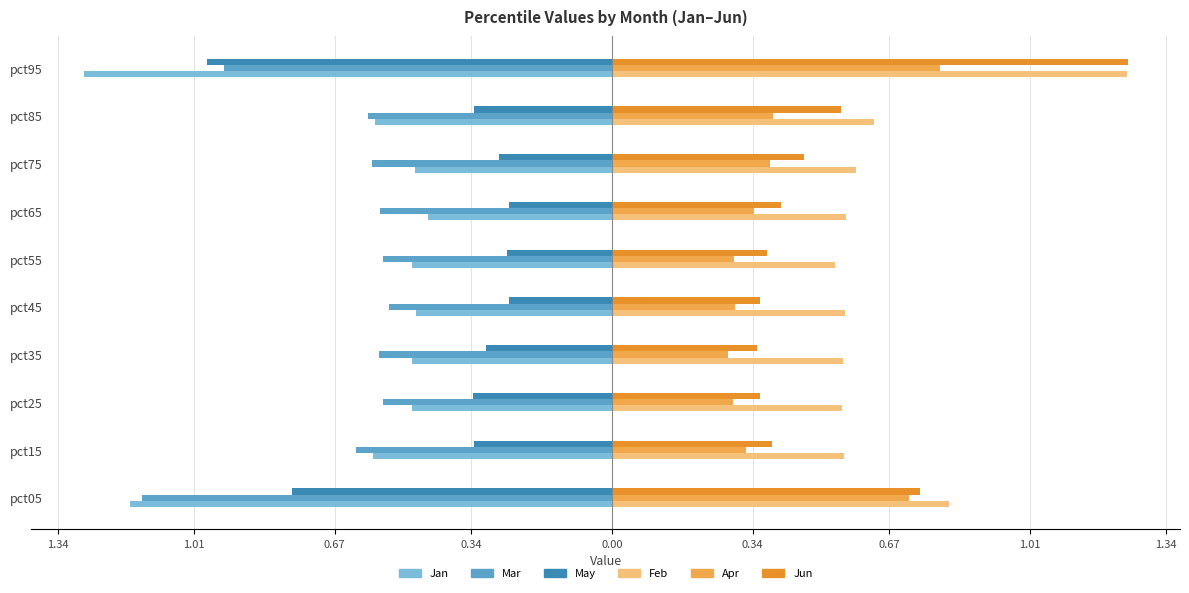

What are all the series names shown in the legend?

Jan, Mar, May, Feb, Apr, Jun